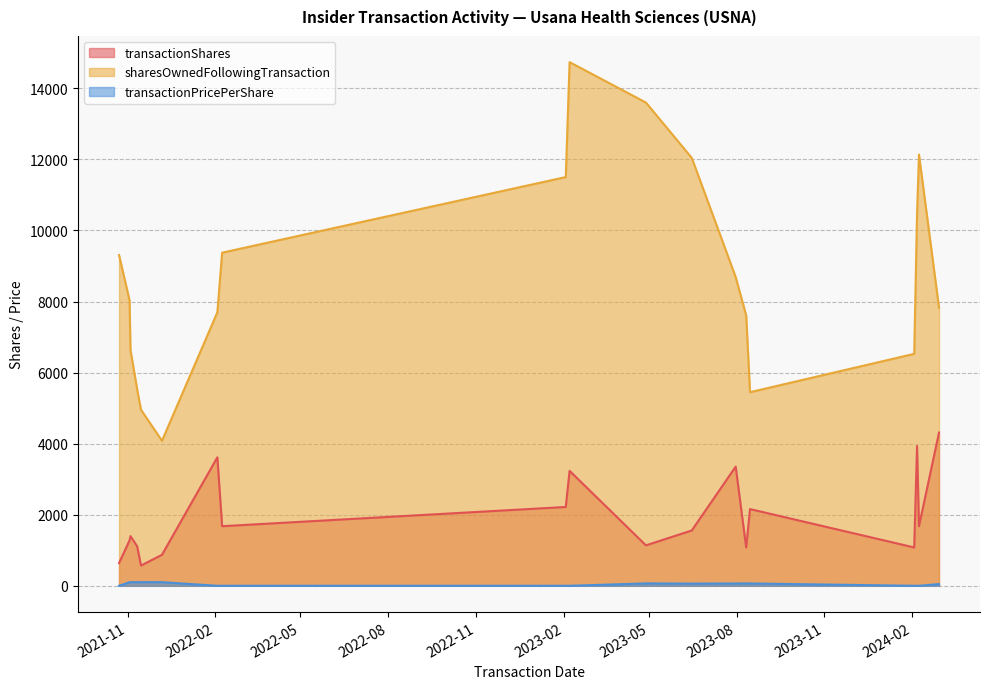

True or false: transactionShares and sharesOwnedFollowingTransaction cross at least once.

False